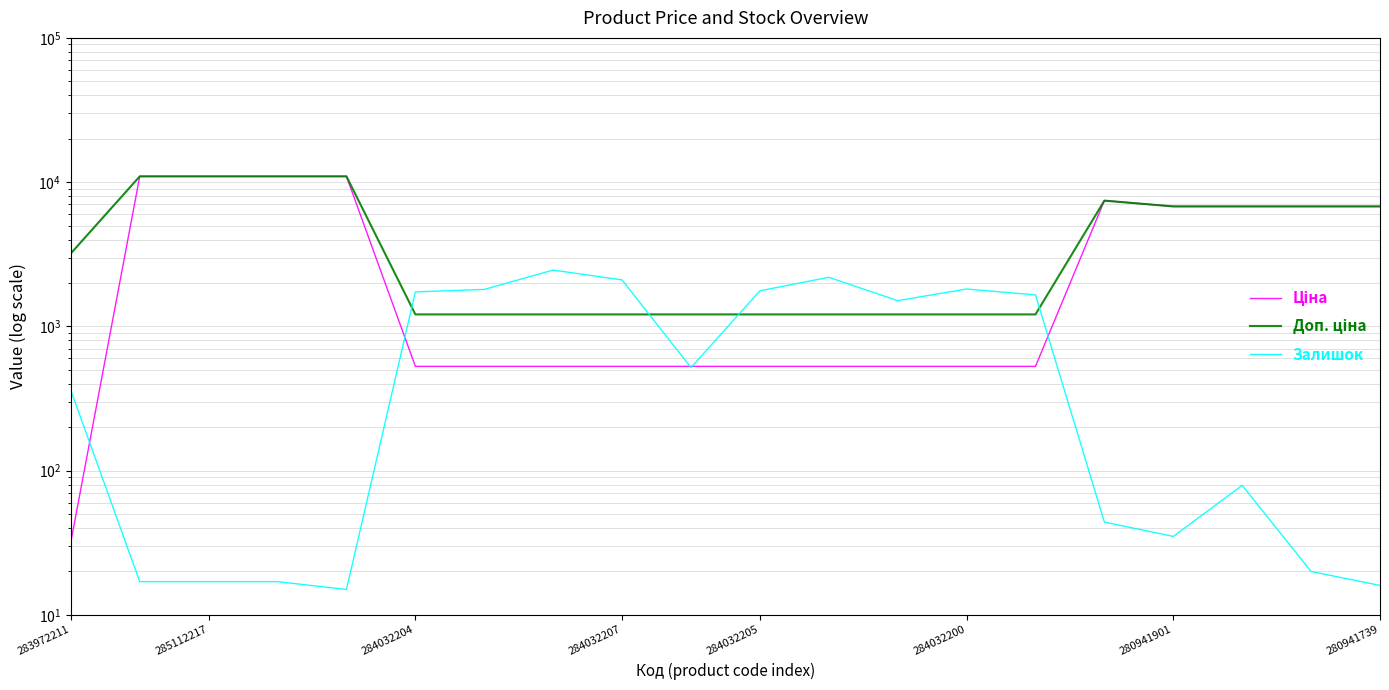

Where does the Доп. ціна series first go above 3205?

285112217